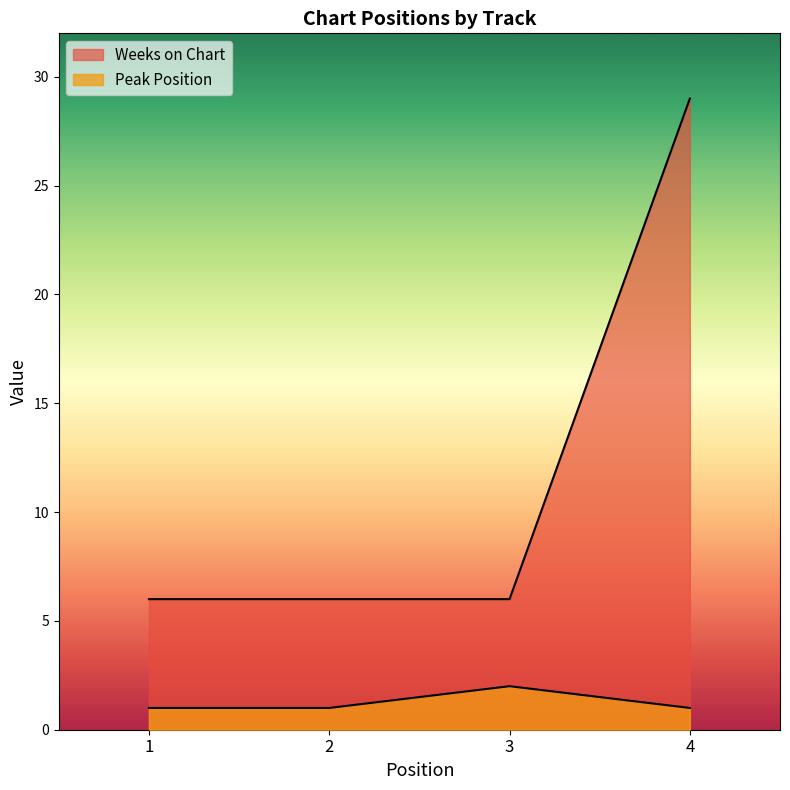

True or false: Weeks on Chart has a value of 10 at 2.

False